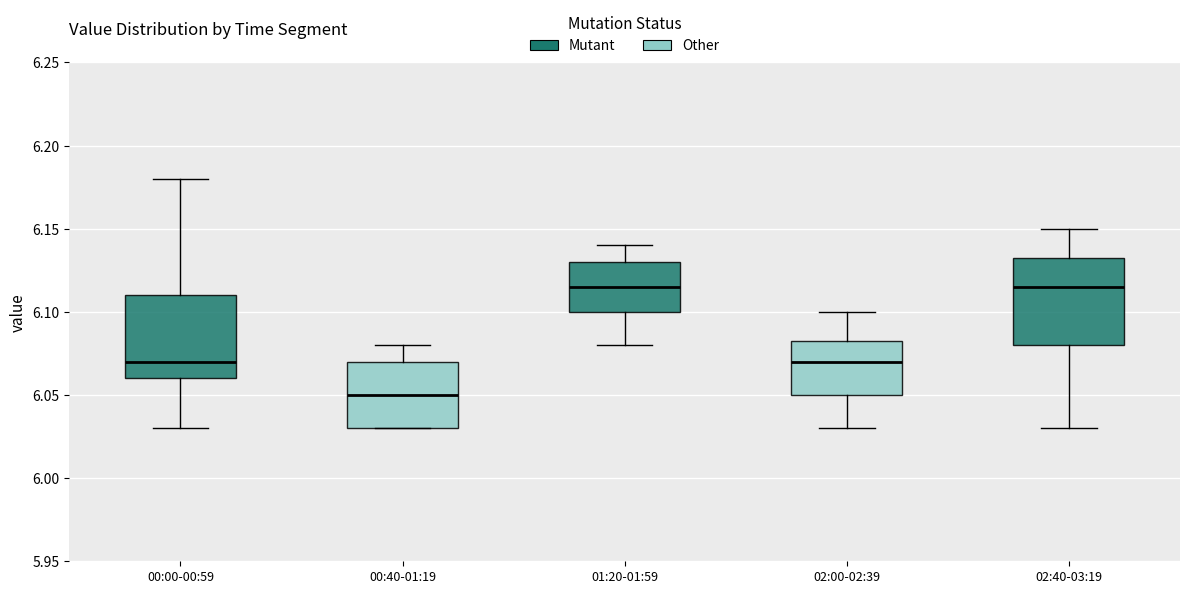

Which box's median line is the lowest?

00:40-01:19